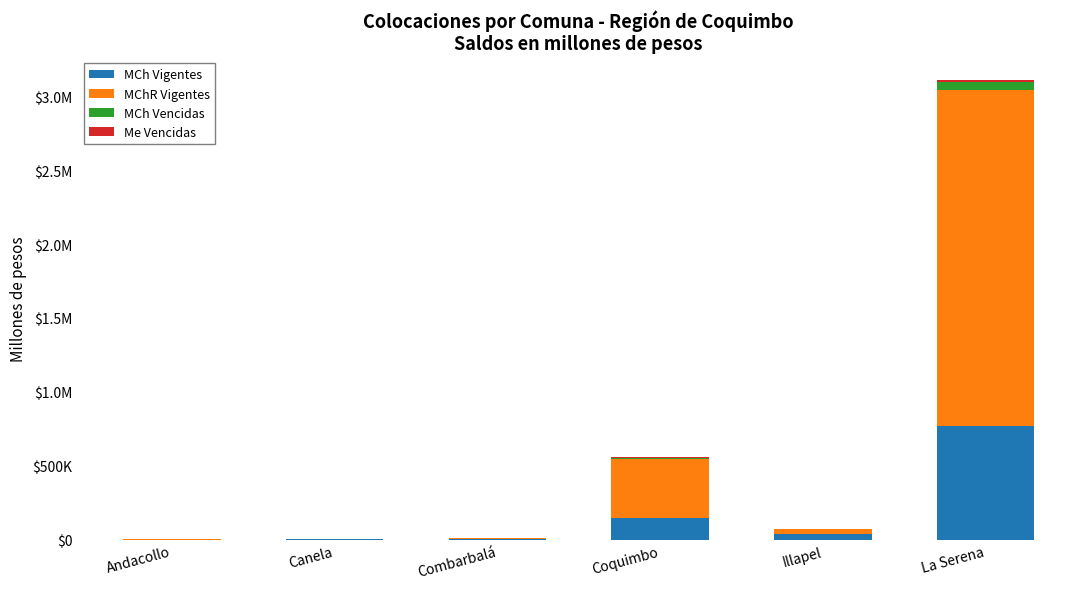

What is the difference between the second highest and minimum values in the MCh Vigentes series?

148725.7